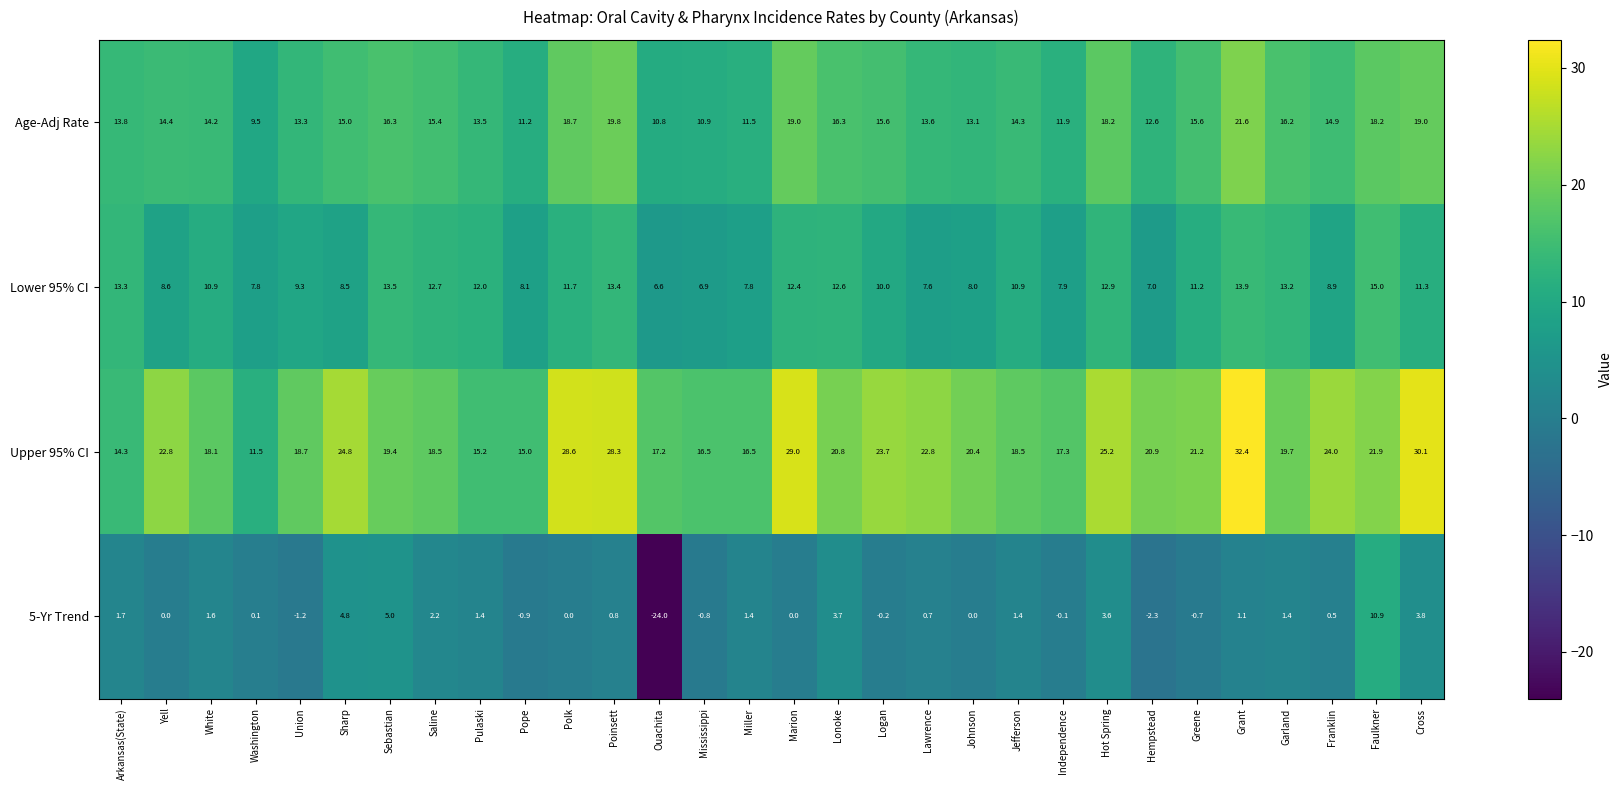

What is the difference between the 5-Yr Trend values at Sebastian and Ouachita?

29.0